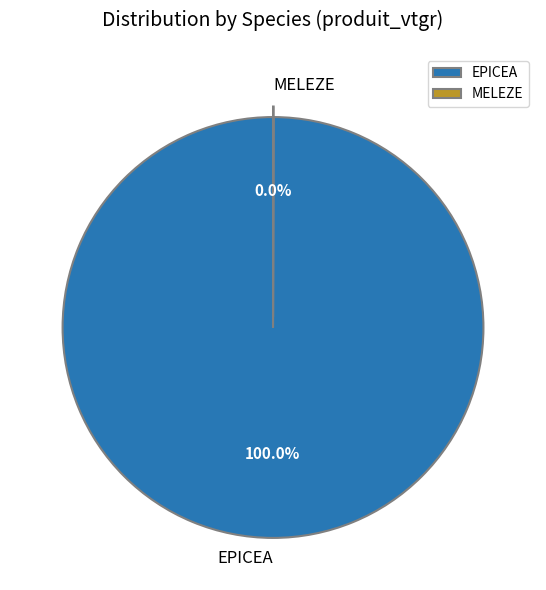

Is there a majority slice in this chart?

Yes